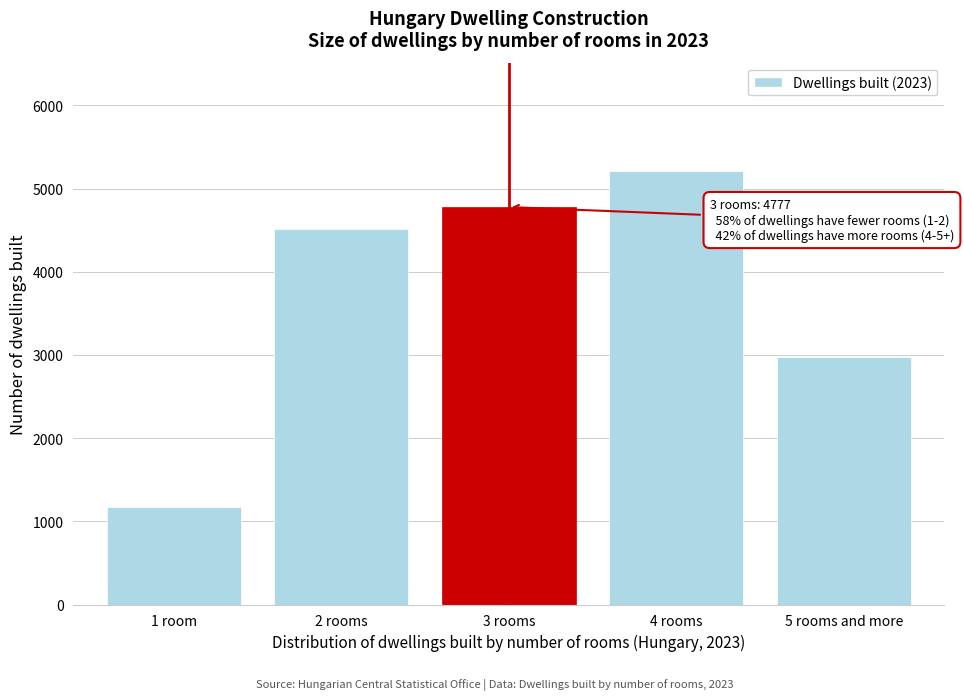

Reading right to left, transcribe all the data shown in this chart.

5 rooms and more=2976	4 rooms=5210	3 rooms=4777	2 rooms=4514	1 room=1170